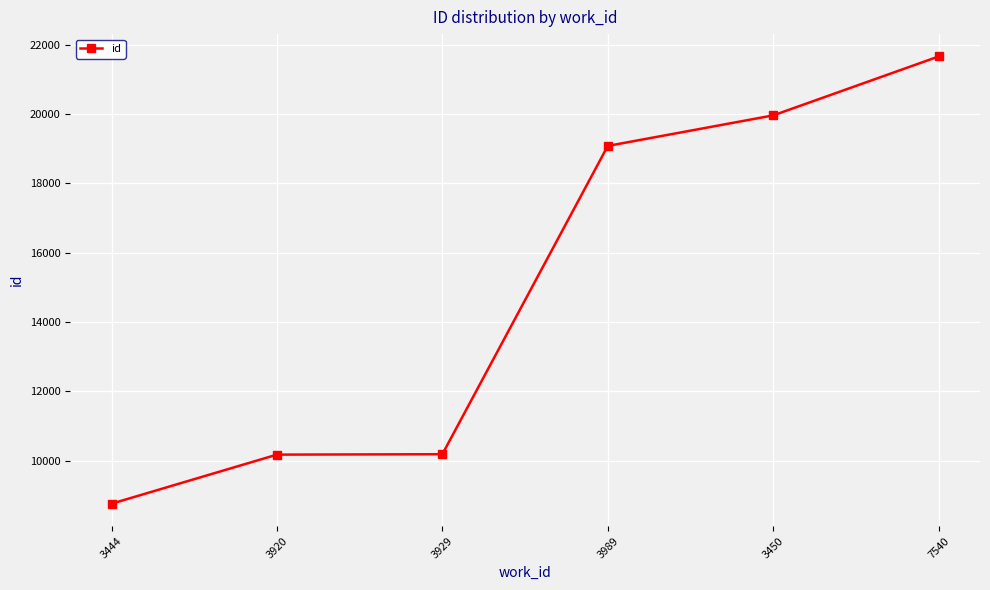

True or false: the data has more than 2 interior local peaks.

False